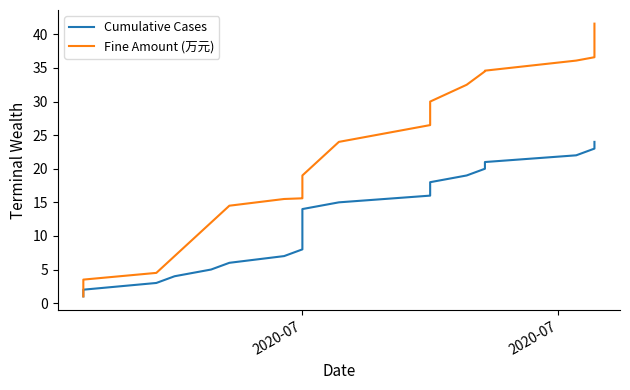

True or false: Fine Amount (万元) and Cumulative Cases intersect in this chart.

False